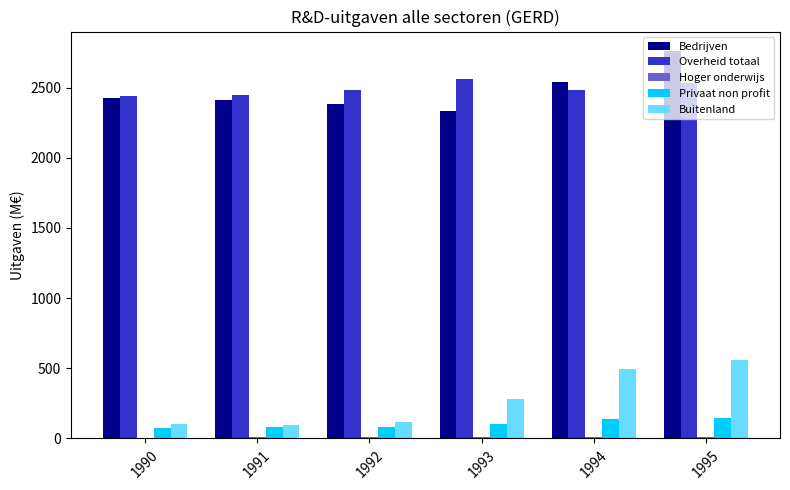

The Overheid totaal series shows 2449.1 at 1991. True or false?

True